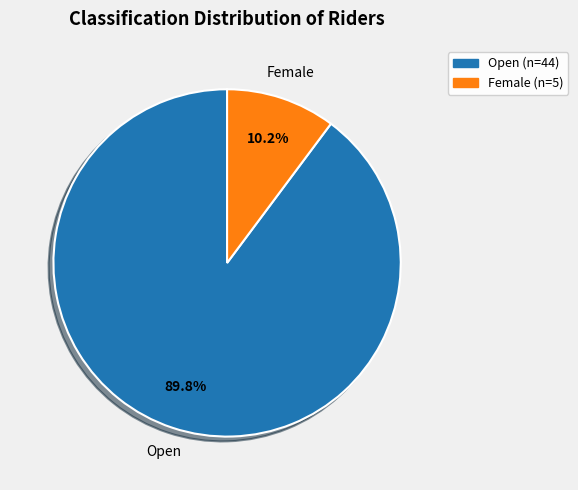

What percentage is the Open slice, to the nearest percent?

90%